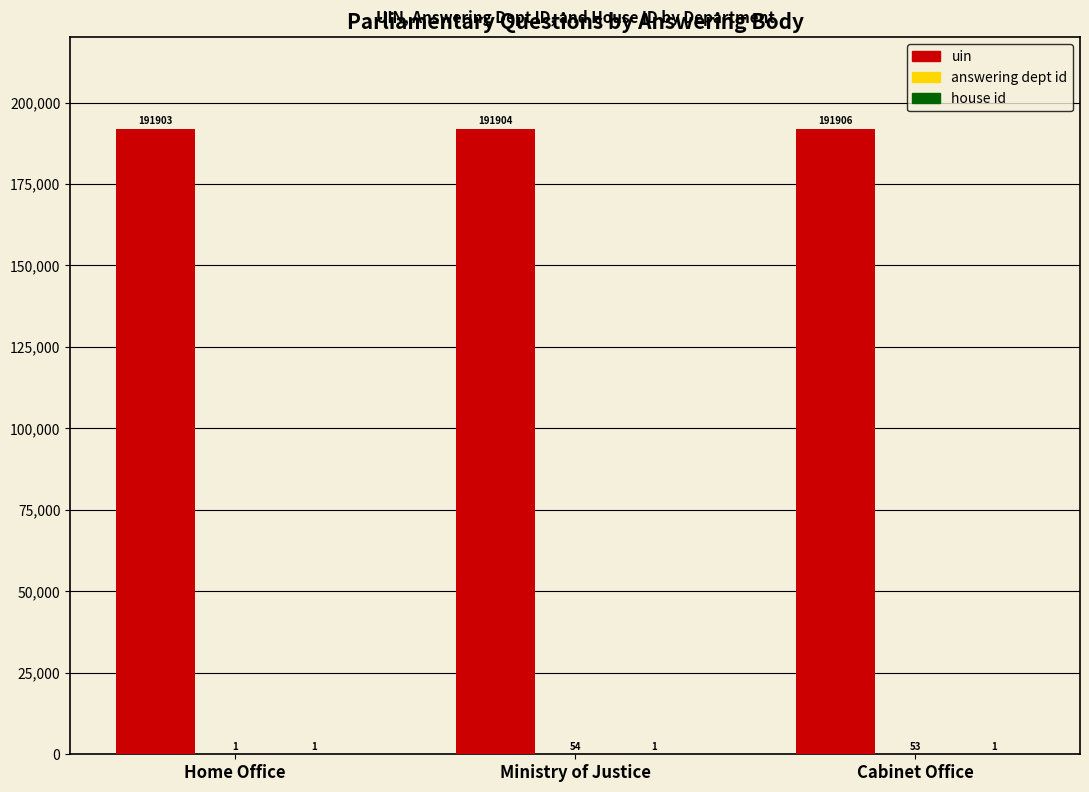

Which series has the largest total across all categories?

uin